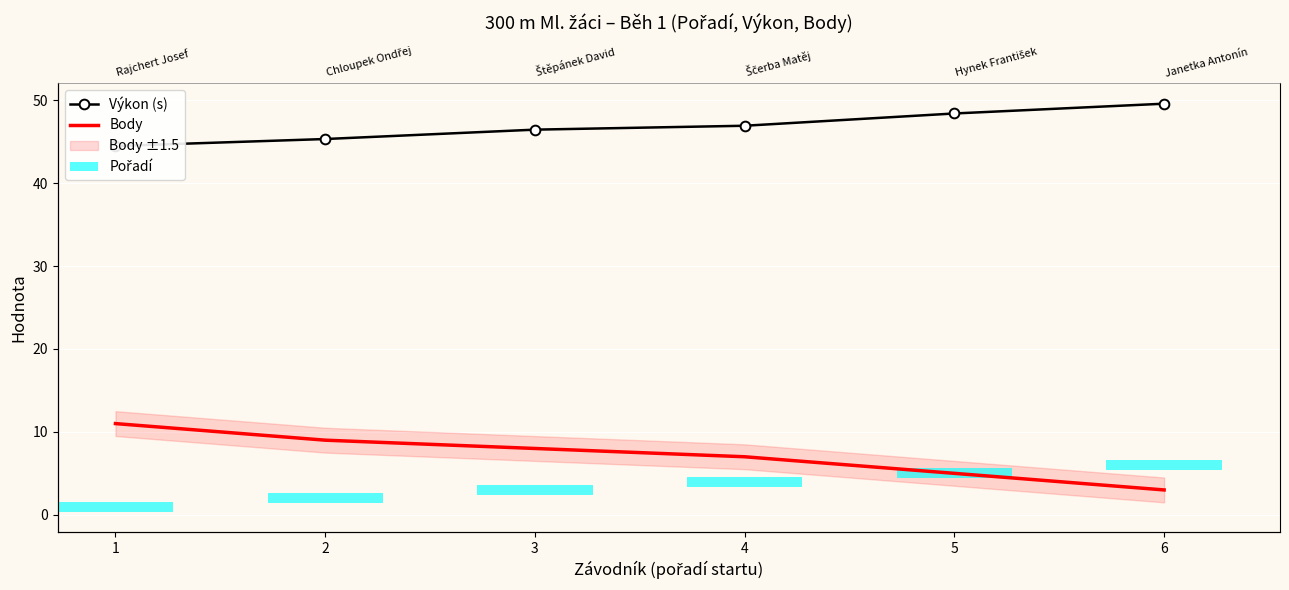

How many values in the Výkon (s) series are below 46?

2